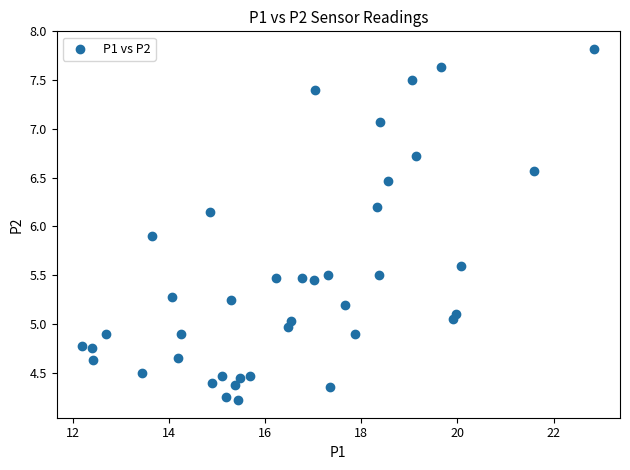

What is the range of X values (max minus min)?

10.7